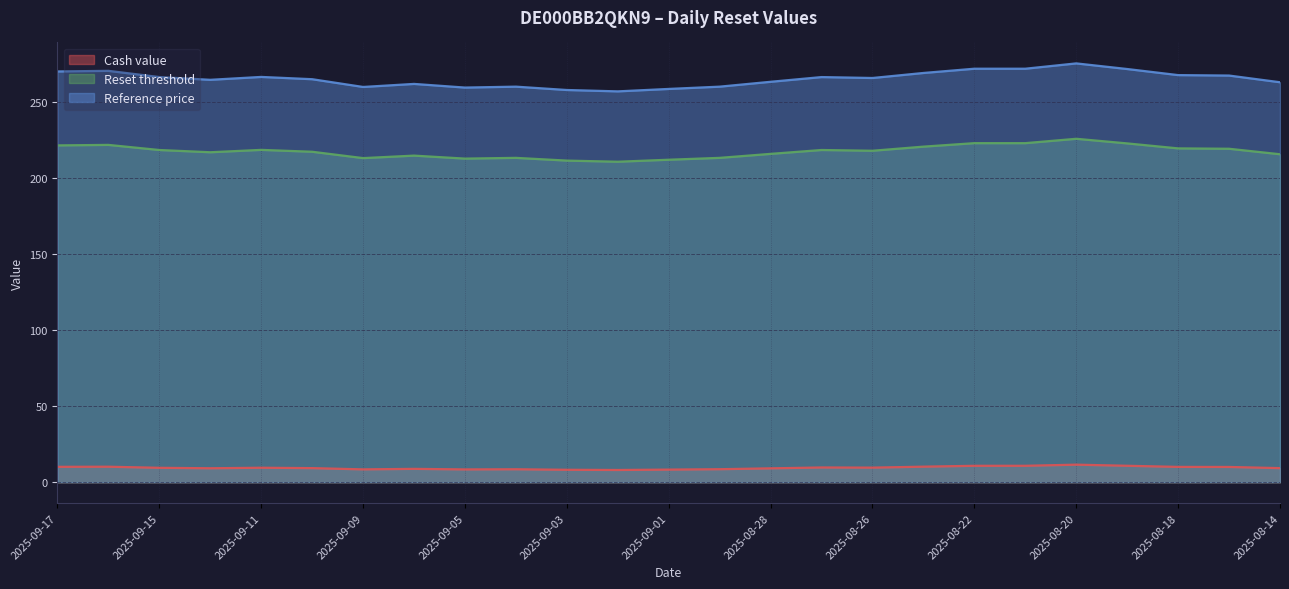

What is the label of the 19th point from the right?

2025-09-09